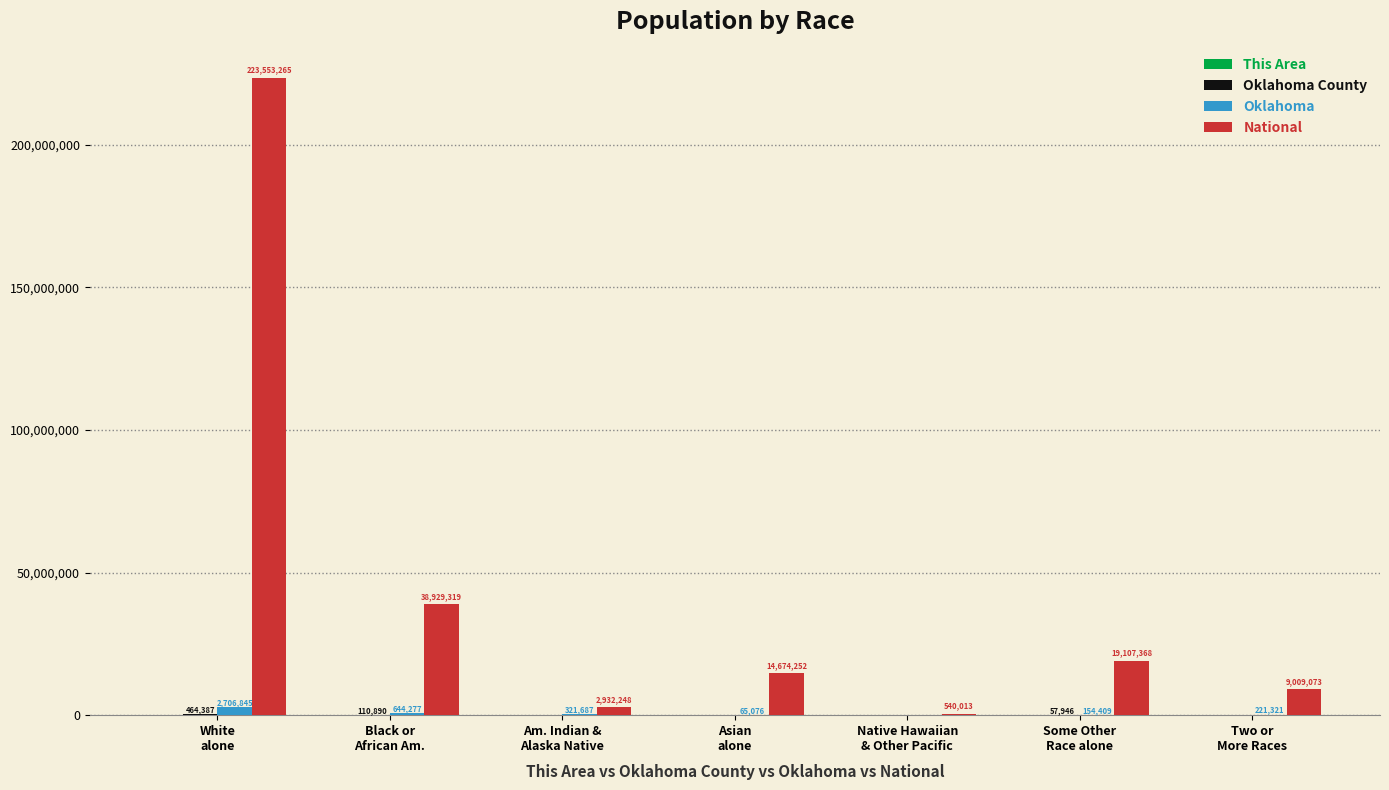

Count the number of data series in this chart.

4